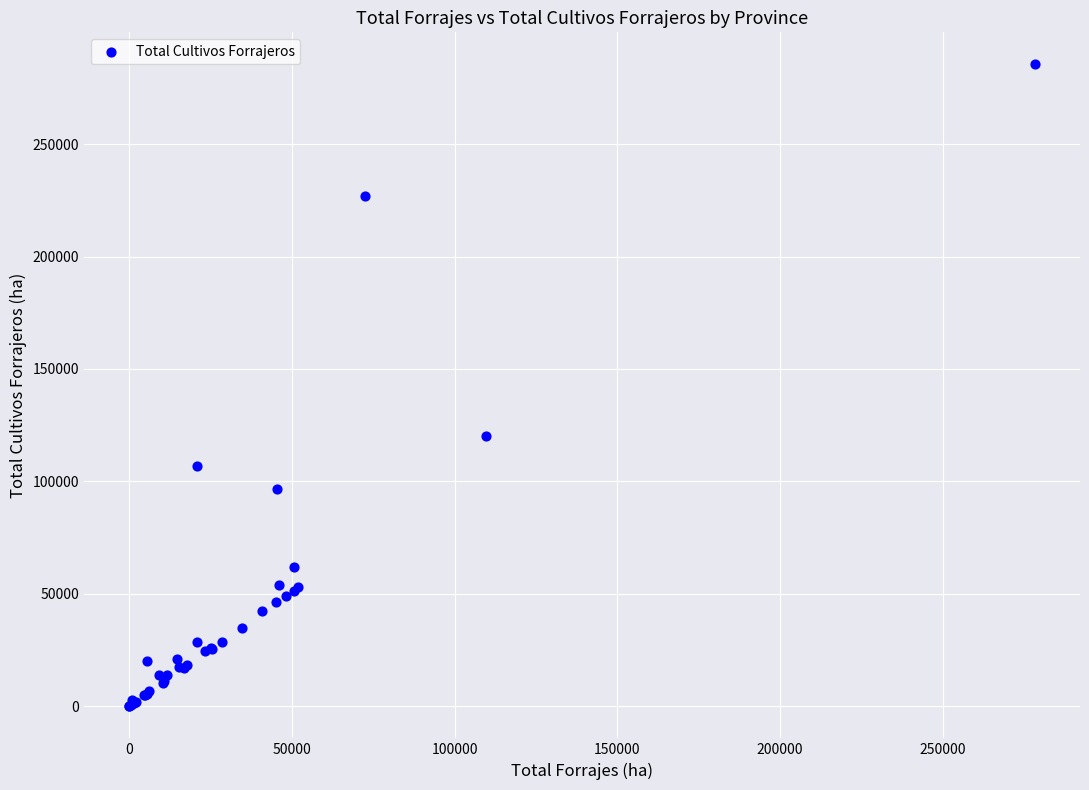

What Y value in the scatter plot is closest to 142713?

120179.1